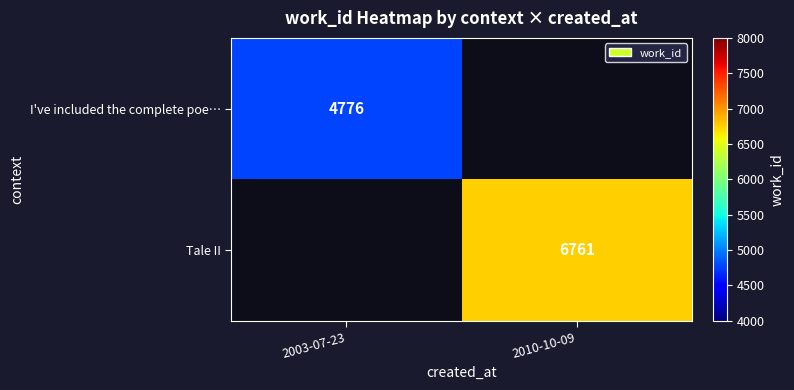

At which category does the chart reach its peak across all series?

2010-10-09